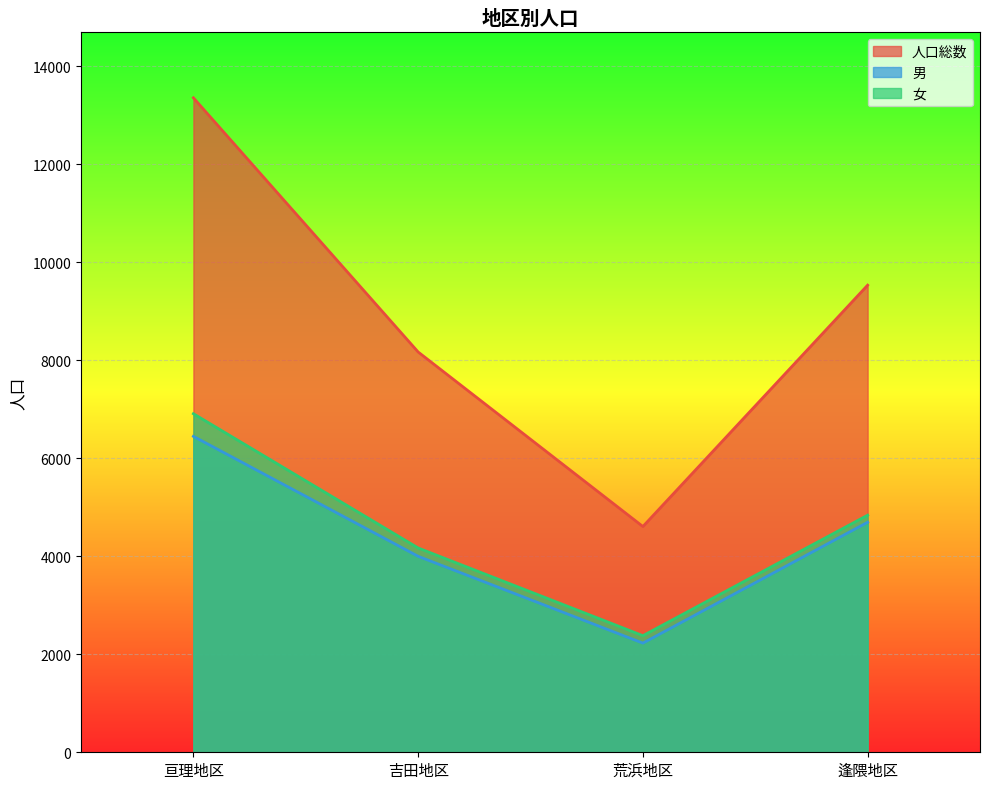

What is the difference between the maximum and second lowest values in the 女 series?

2740